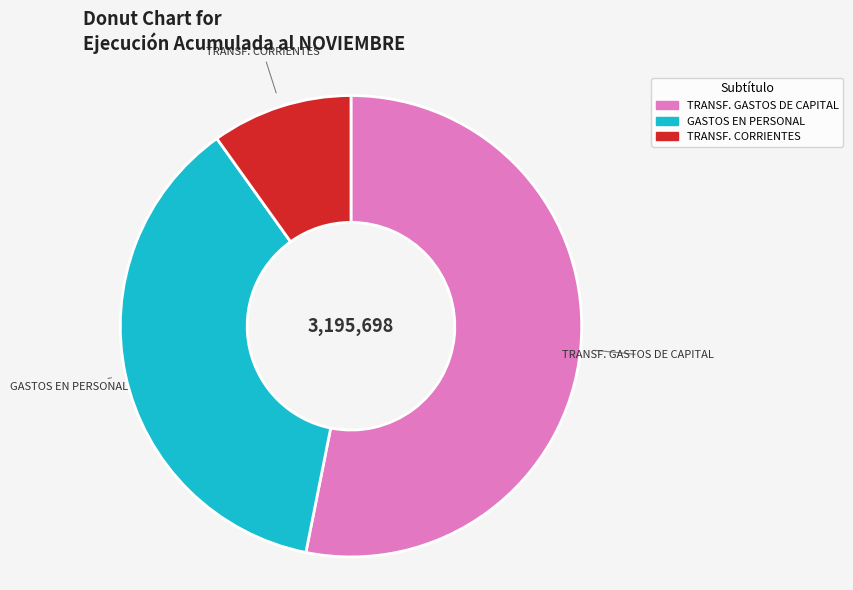

Does any single category account for the majority?

Yes